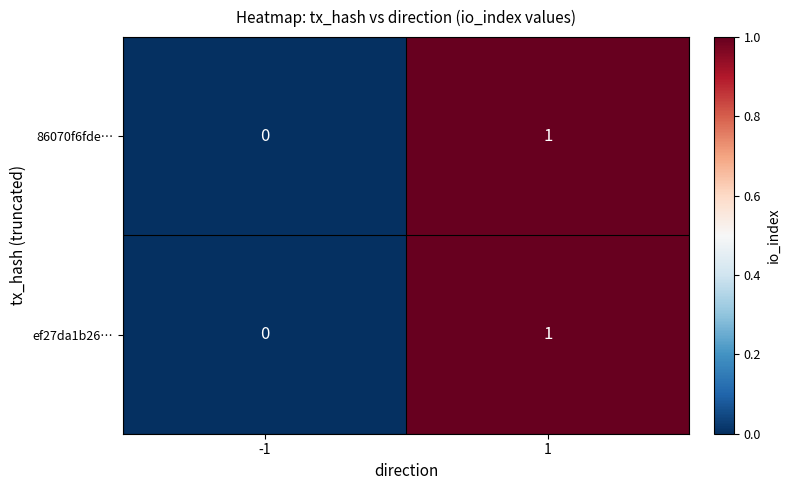

List the labels in order of ef27da1b26… value, smallest first.

-1, 1